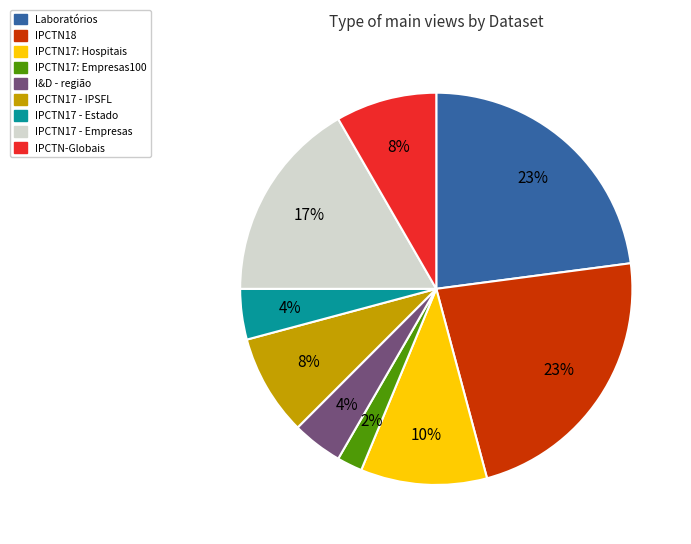

Which has a higher value, Laboratórios or IPCTN17: Hospitais?

Laboratórios